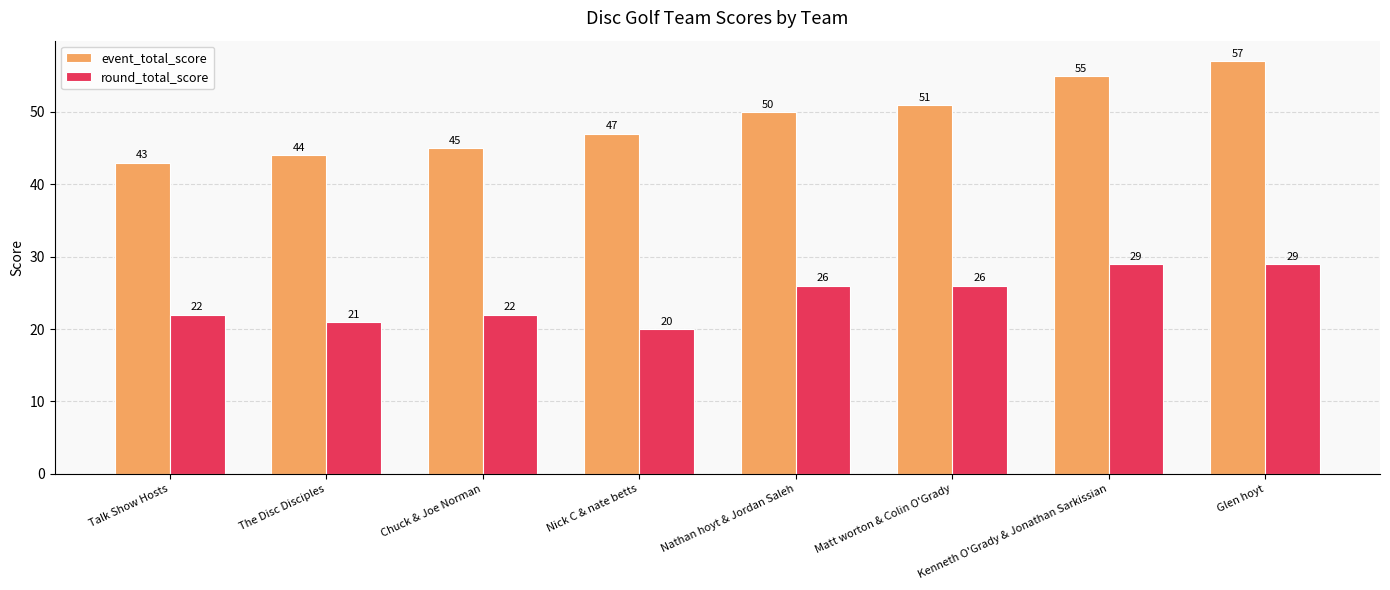

Does the chart contain any negative values?

No